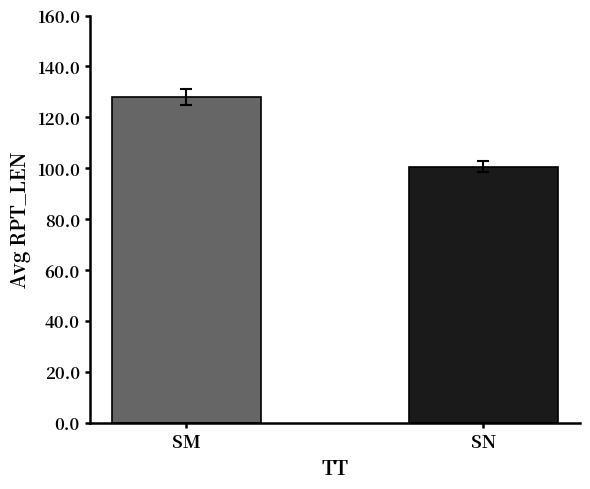

Does the chart contain stacked bars?

No